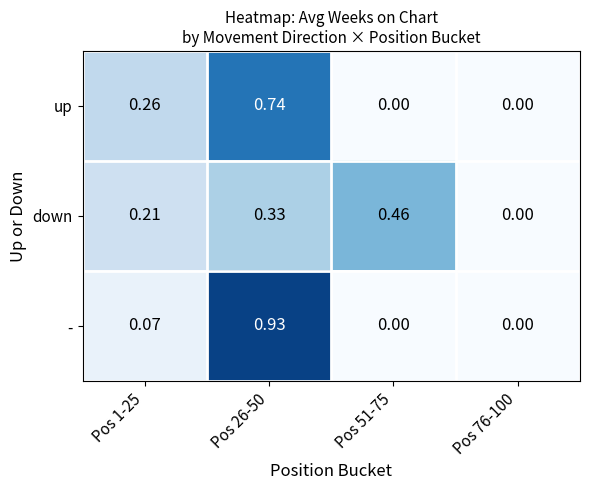

Which series changed the most between Pos 1-25 and Pos 26-50?

-